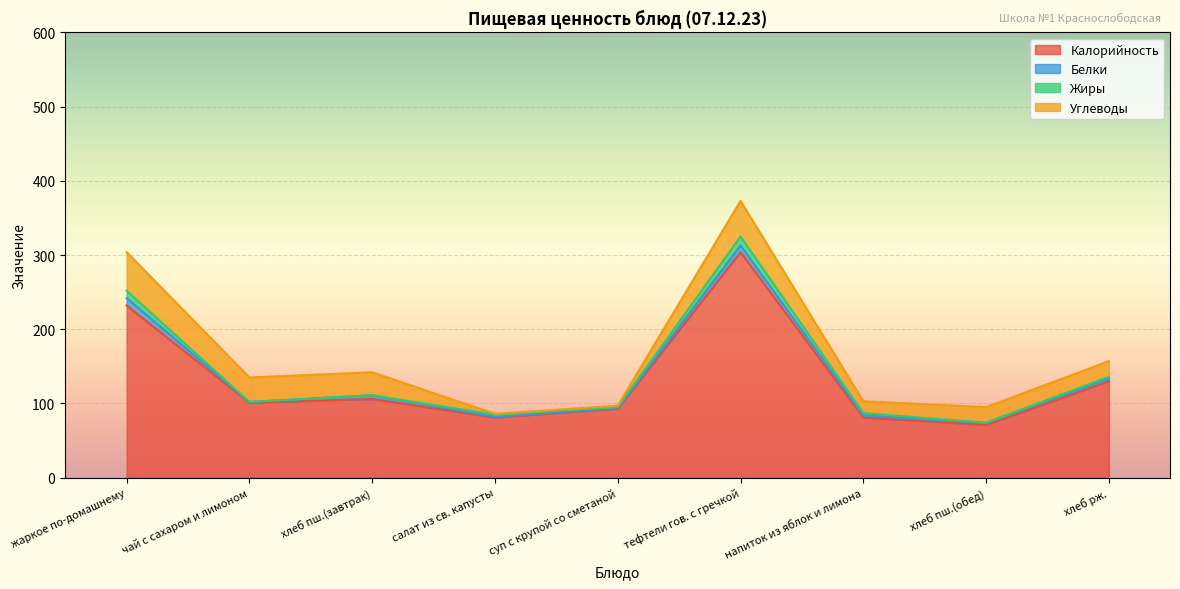

Is the value of Белки at суп с крупой со сметаной greater than the value of Калорийность at чай с сахаром и лимоном?

No